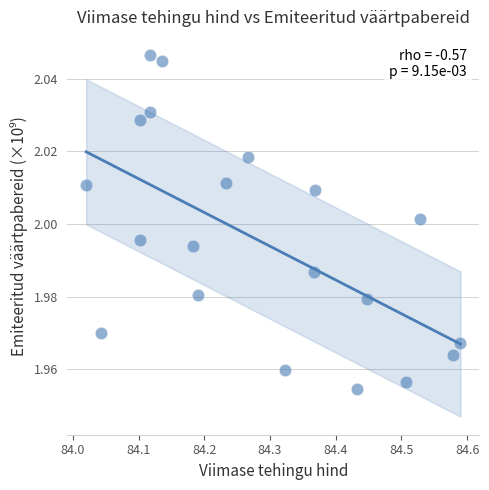

What is the range of X values (max minus min)?

0.6